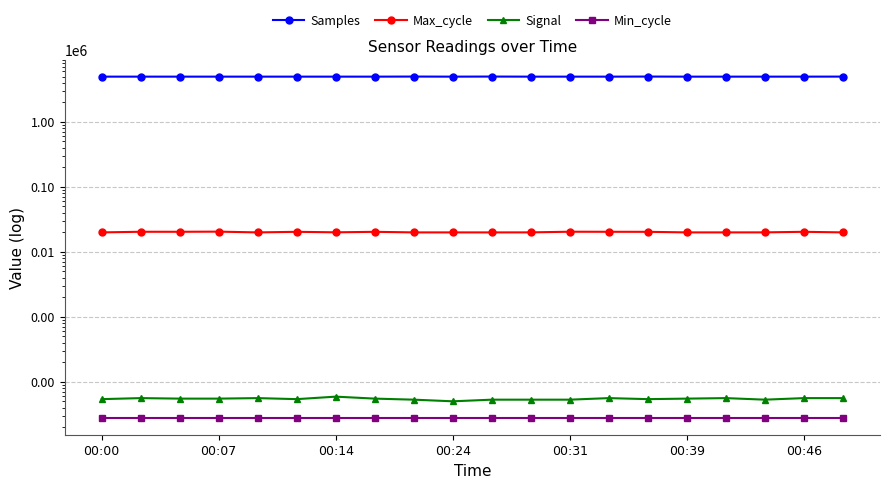

What is the total value across all series at 00:14?

4997145